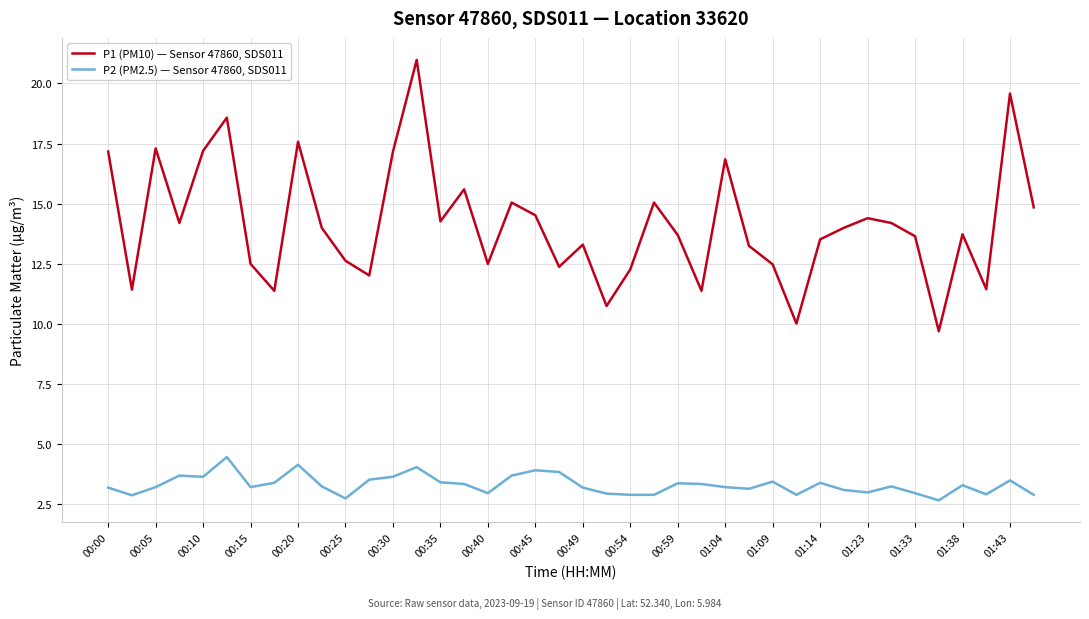

In P1 (PM10) — Sensor 47860, SDS011, how many points are higher than both neighbors (excluding endpoints)?

12